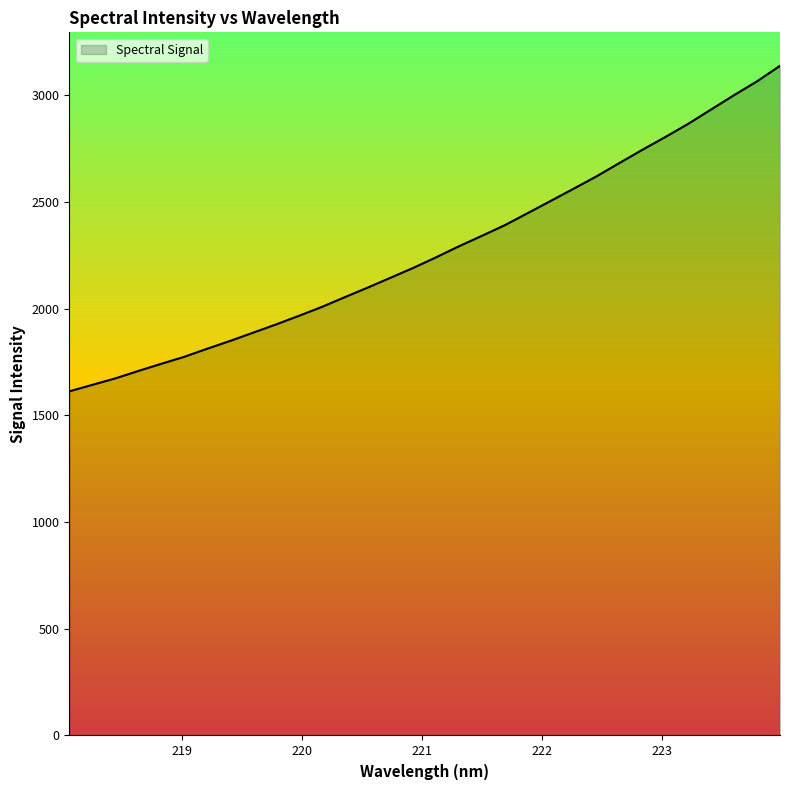

Does the chart have visible grid lines?

No